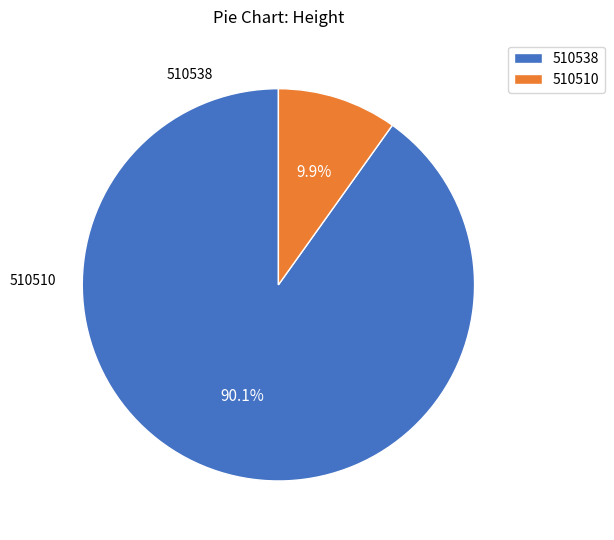

Combined, what portion of the pie is 510510 and 510538?

100.0%